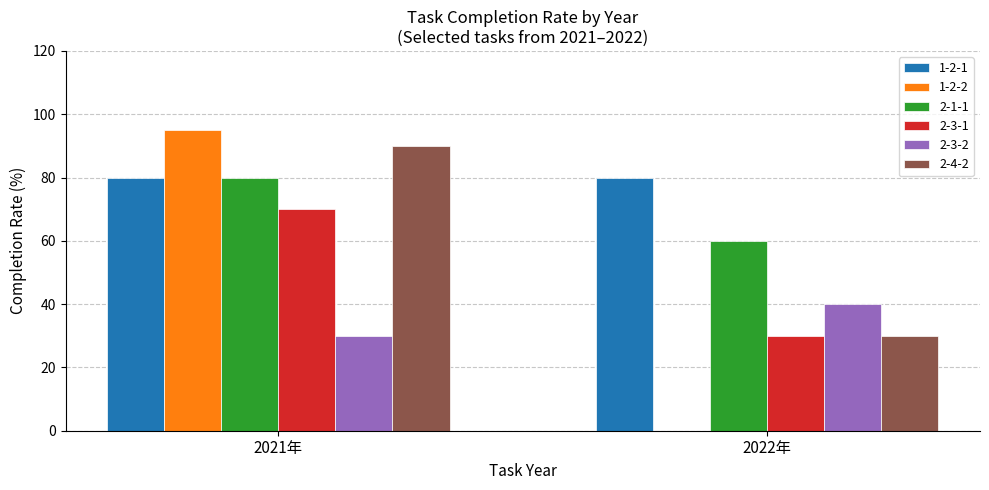

True or false: 2-3-1 has a value of 18 at 2021年.

False